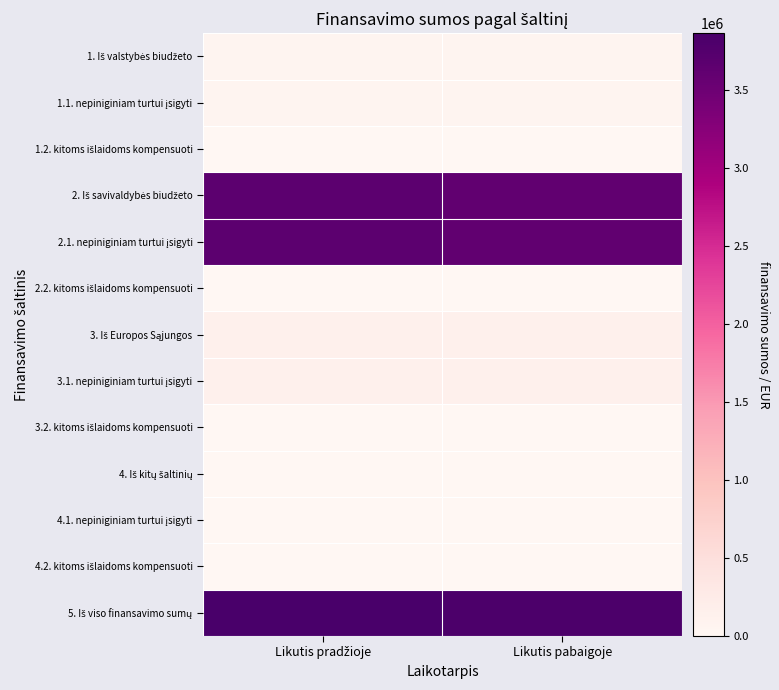

What is the greatest value displayed?

3863767.3